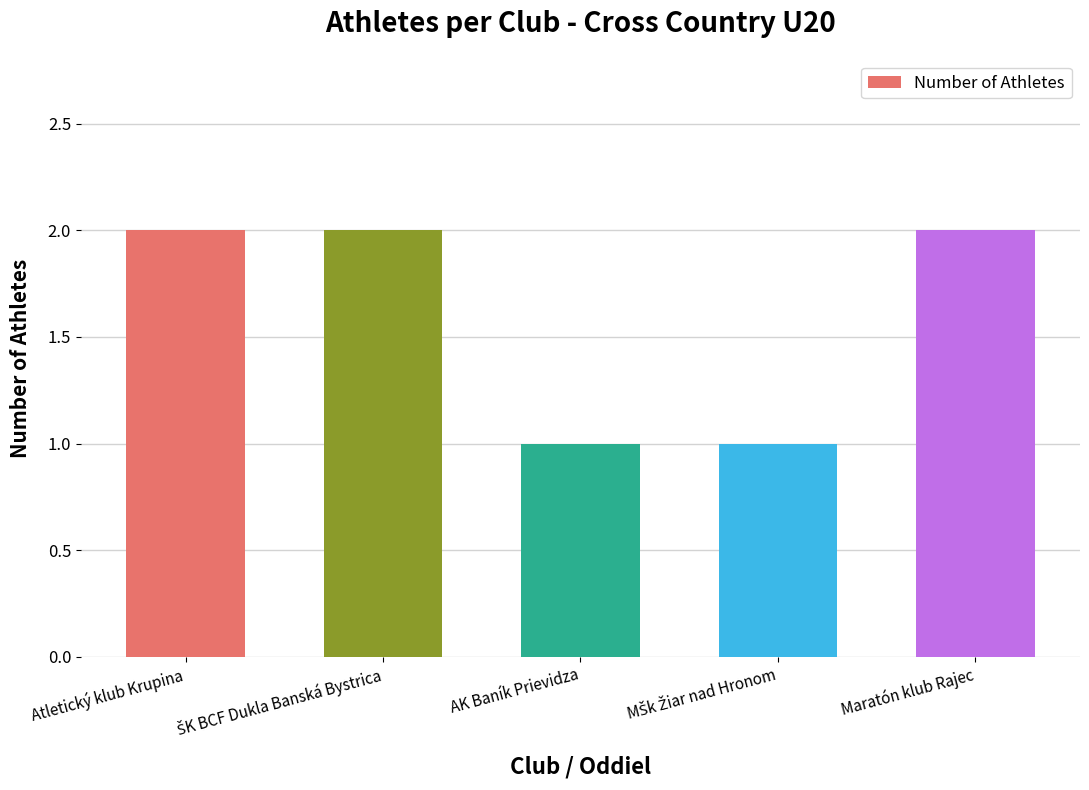

The value at Atletický klub Krupina is 2. True or false?

True